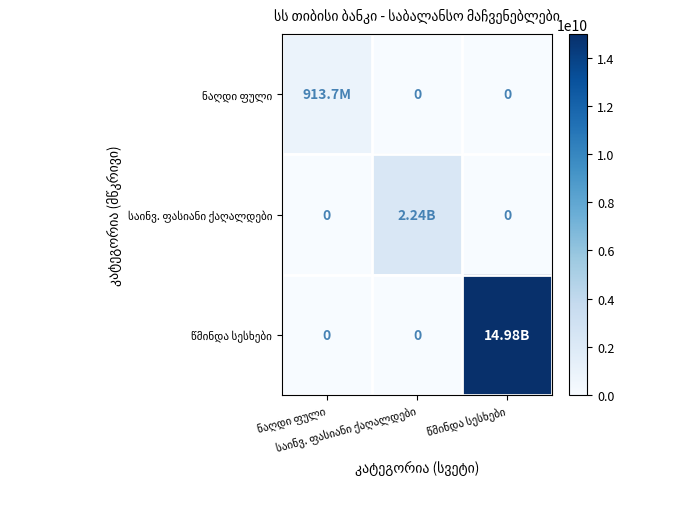

Rank the categories by ნაღდი ფული value from highest to lowest.

ნაღდი ფული, საინვ. ფასიანი ქაღალდები, წმინდა სესხები